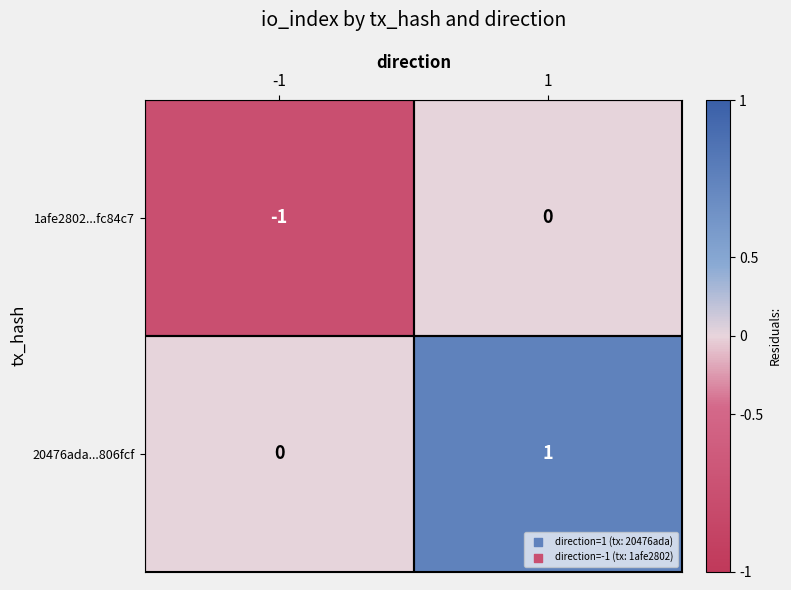

List the series in order of their overall mean, lowest first.

1afe2802...fc84c7, 20476ada...806fcf